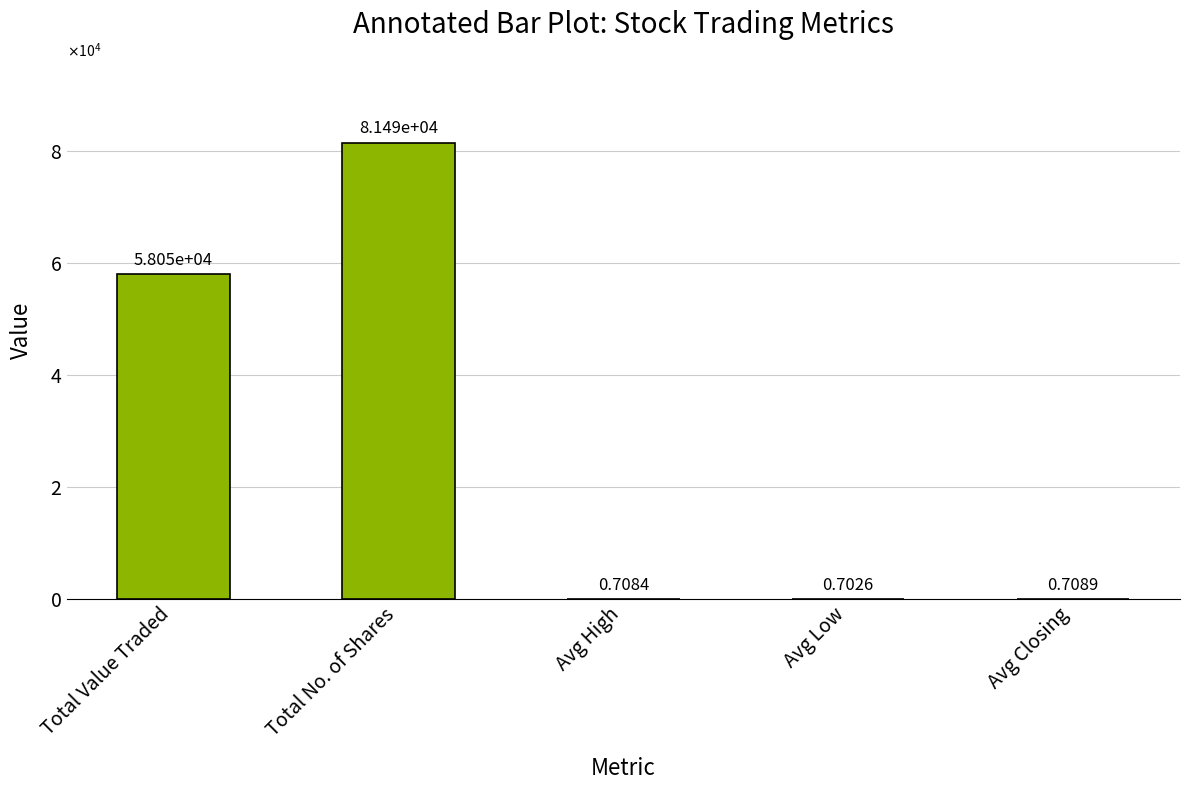

What is the maximum value shown in the chart?

81489.0